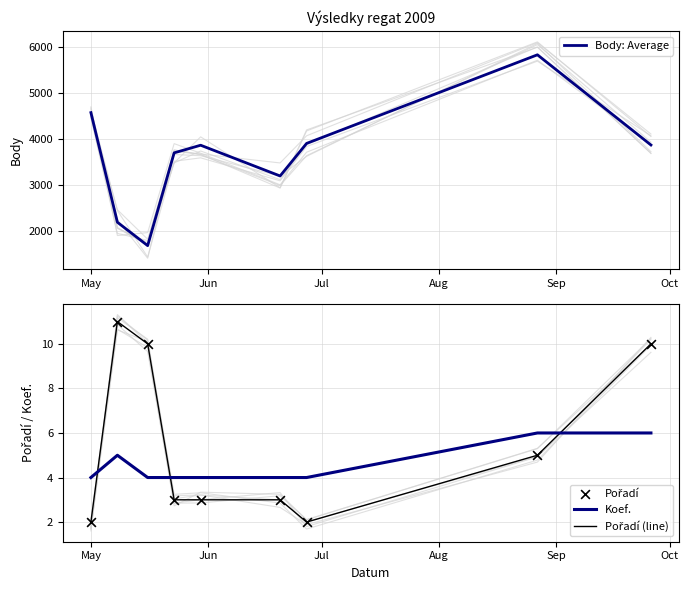

Which series has the widest spread of Y values?

Body: Average